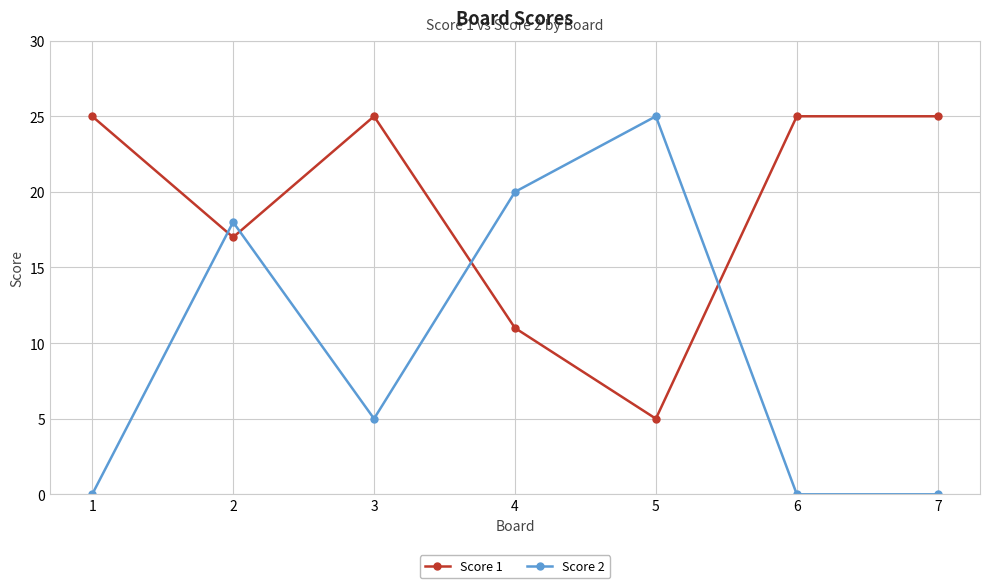

How many values in the Score 2 series are below 5?

3